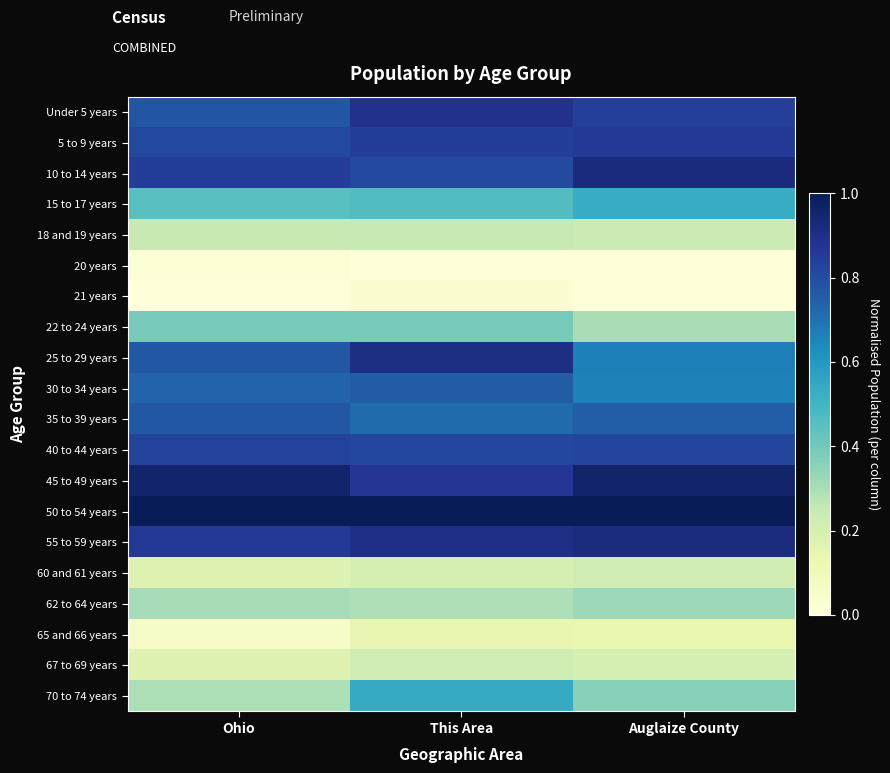

At how many categories does at least one series exceed 0?

3